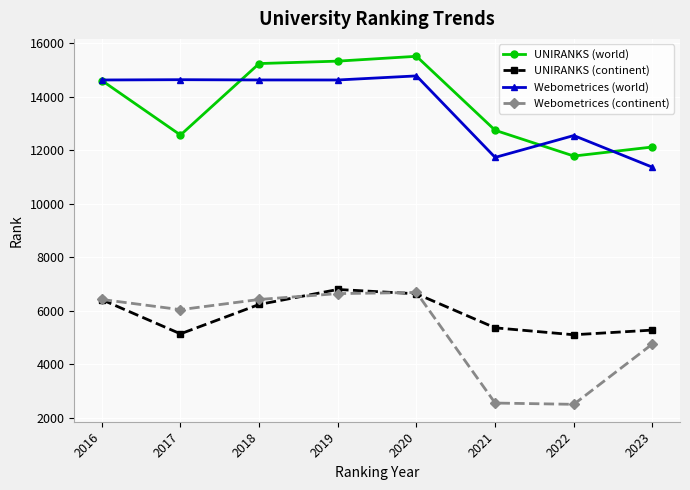

At how many categories does at least one series exceed 5108?

8